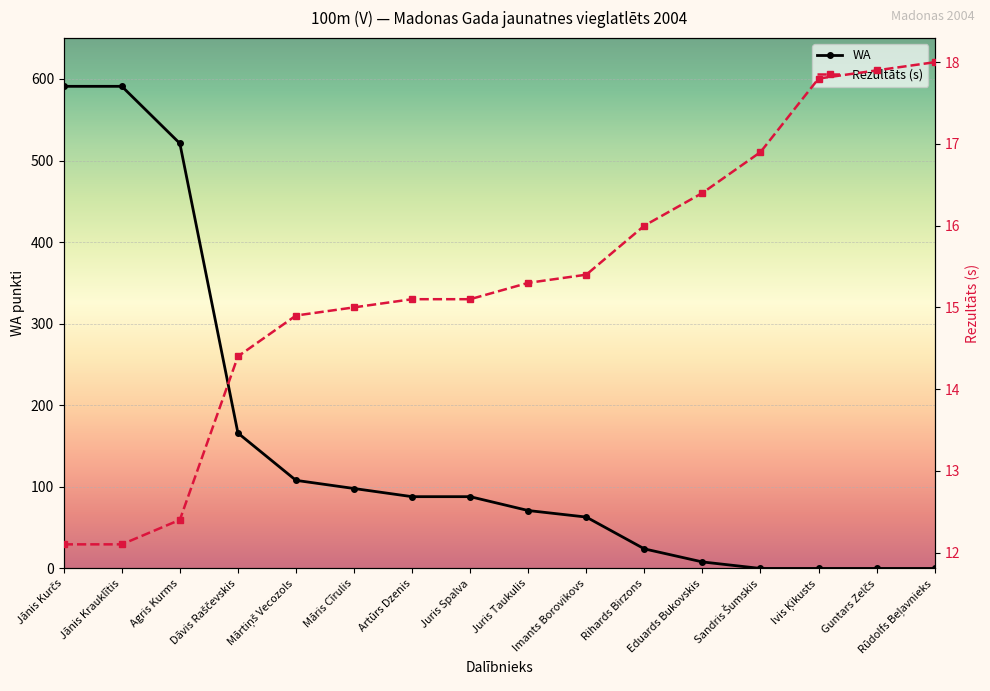

The value of Rezultāts (s) at Jānis Krauklītis is 19.2. True or false?

False